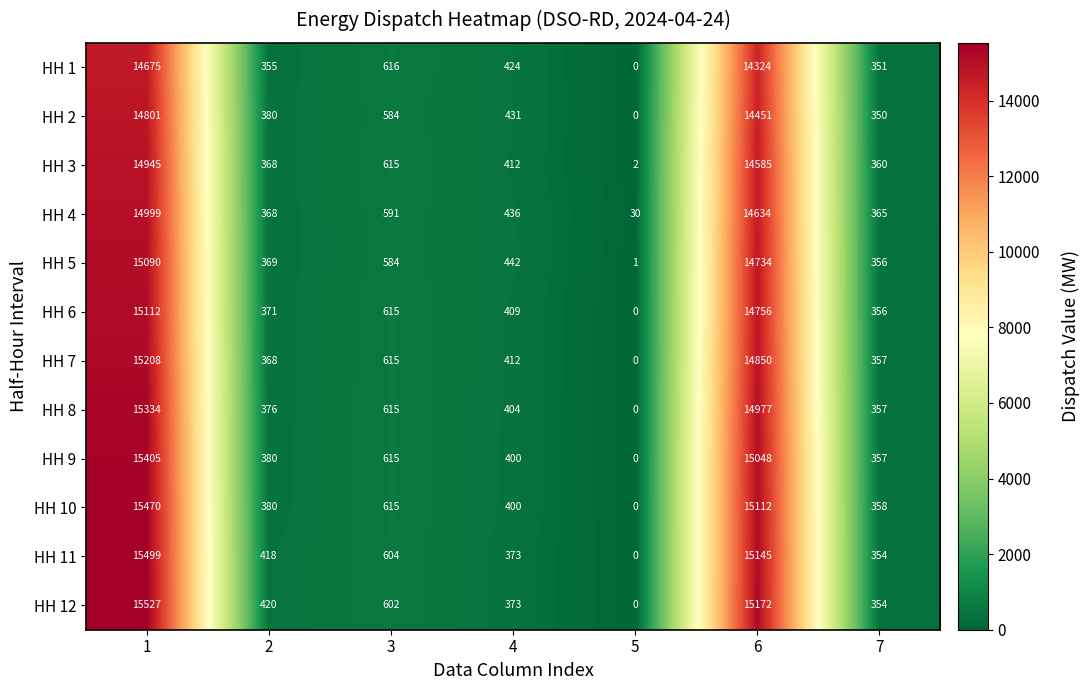

Which series changed the most between 2 and 5?

HH 12